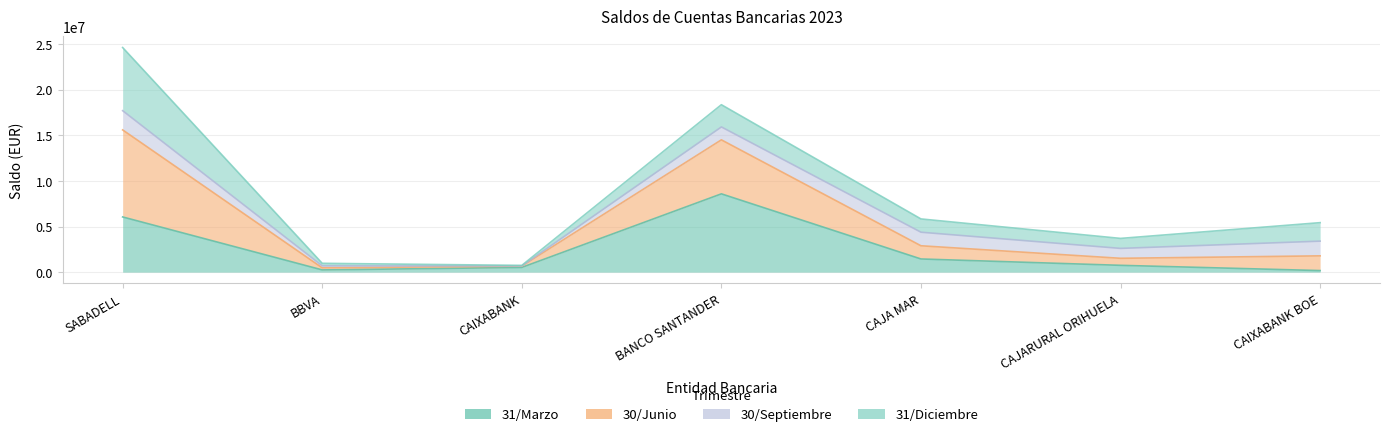

At which label is 31/MARZO closest to 4378480?

SABADELL